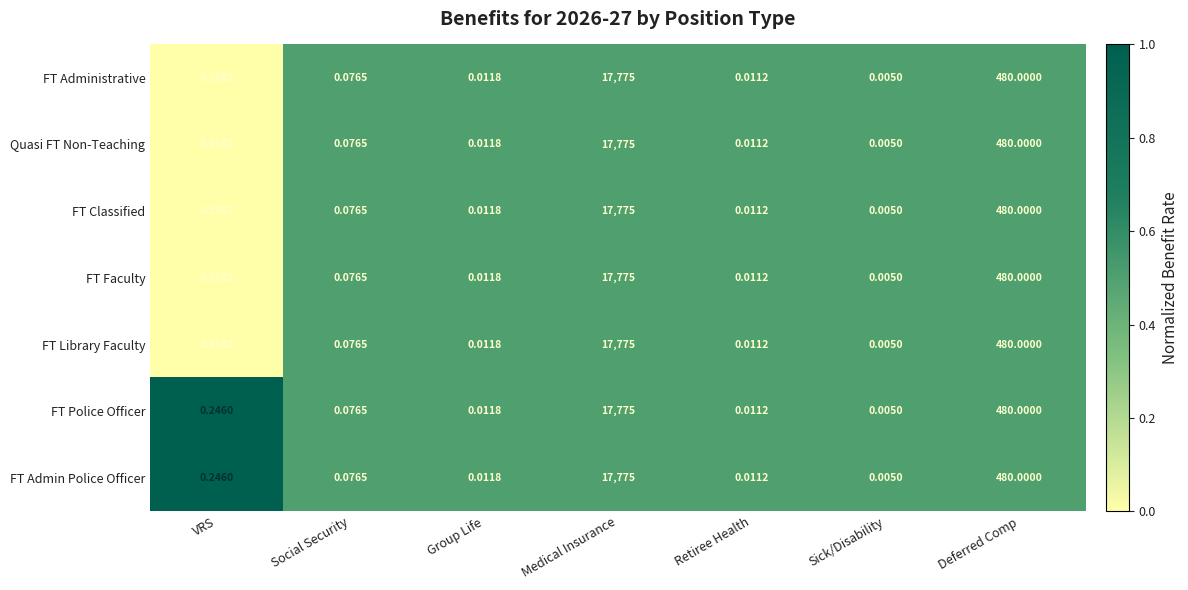

Which category has the highest value across all series?

Medical Insurance